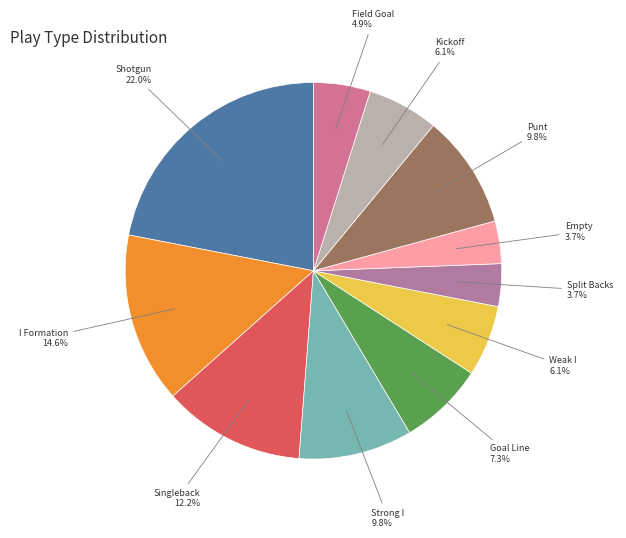

How many slices are in this pie chart?

11